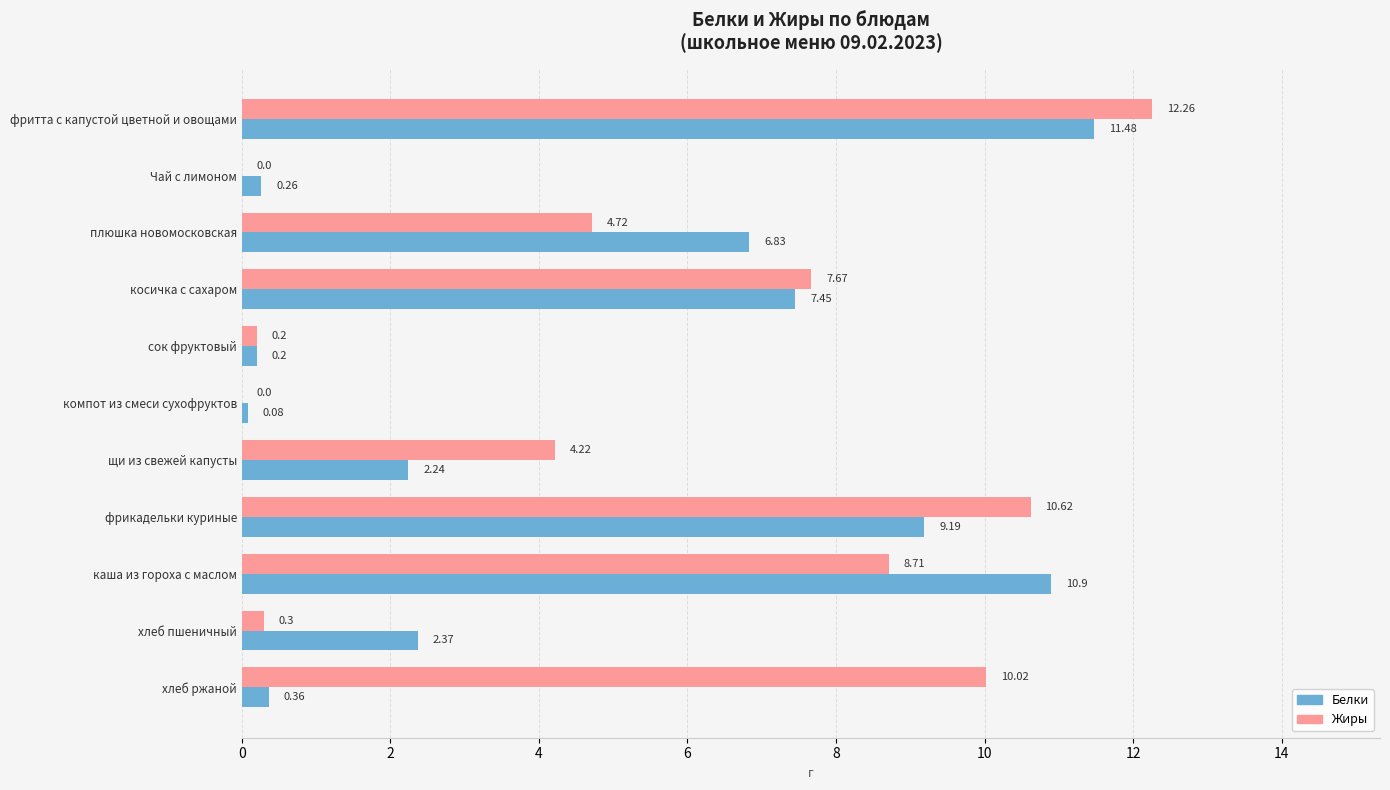

Which series changed the most between сок фруктовый and хлеб ржаной?

Жиры